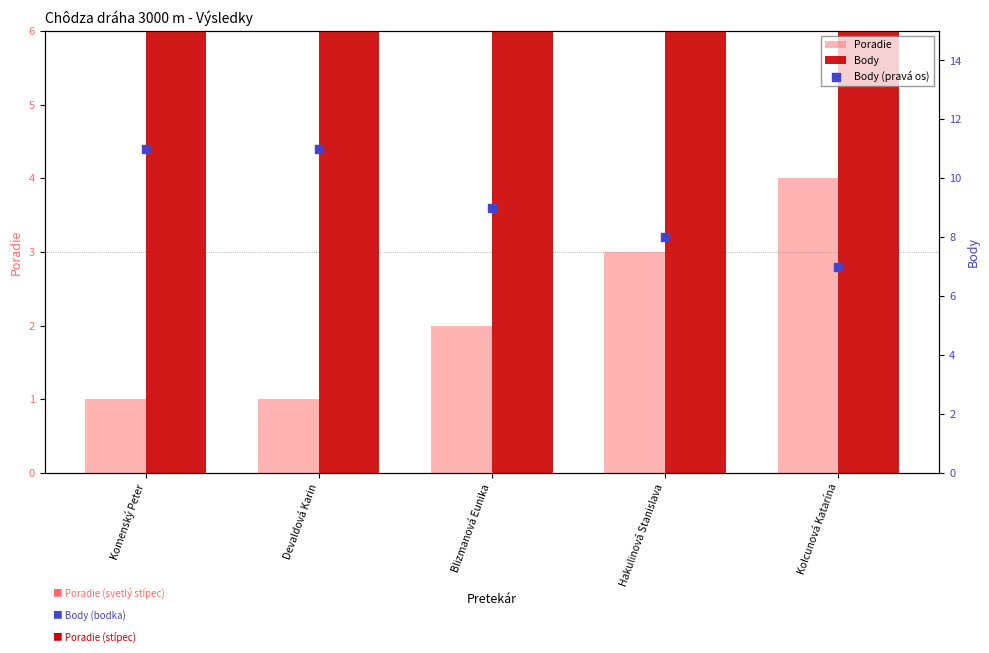

What are all the series names shown in the legend?

Poradie, Body, Body (pravá os)